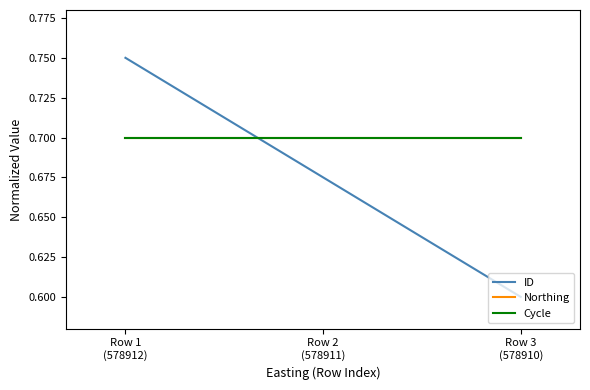

Is this an area chart (filled region under the line)?

No